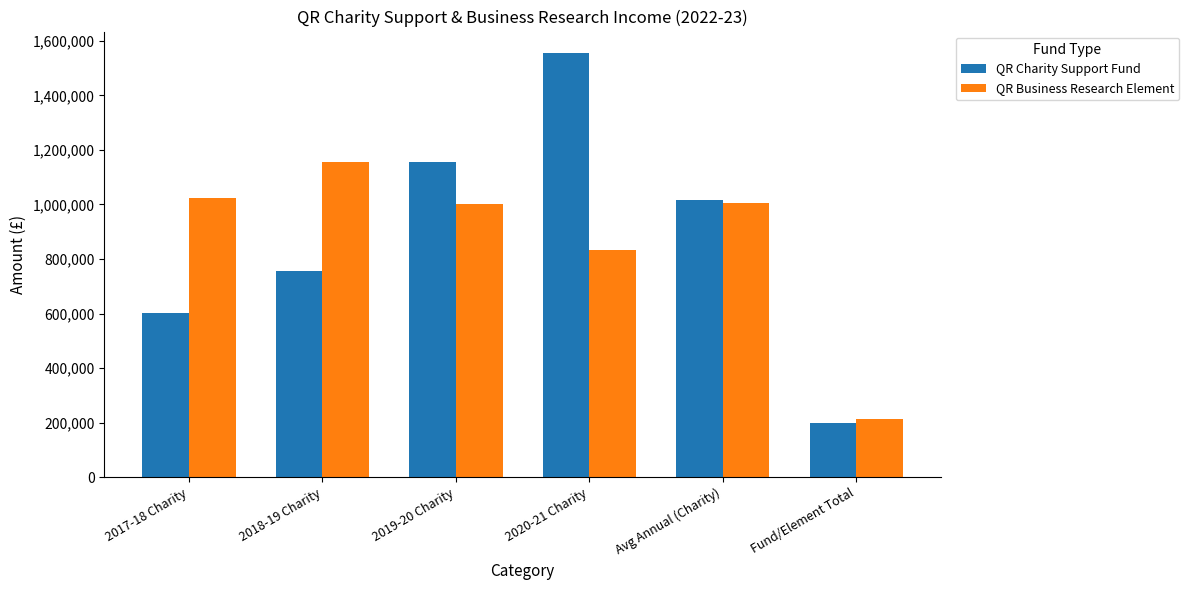

The QR Charity Support Fund series shows 1154000 at 2019-20 Charity. True or false?

True